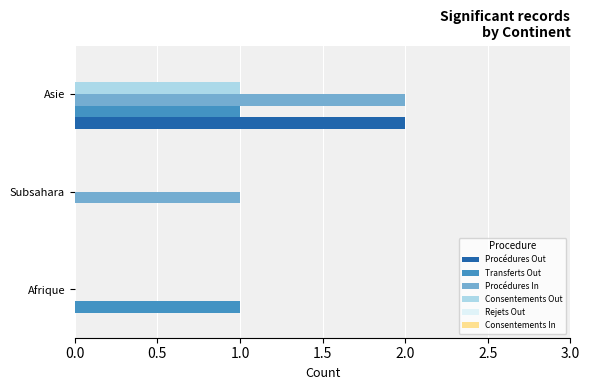

At which category is the sum across all series the highest?

Asie